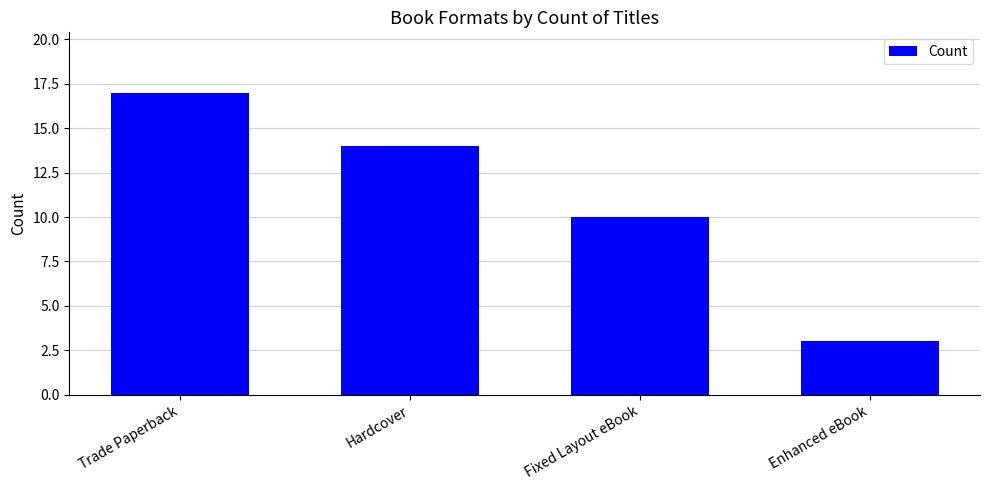

What is the sum of all values?

44